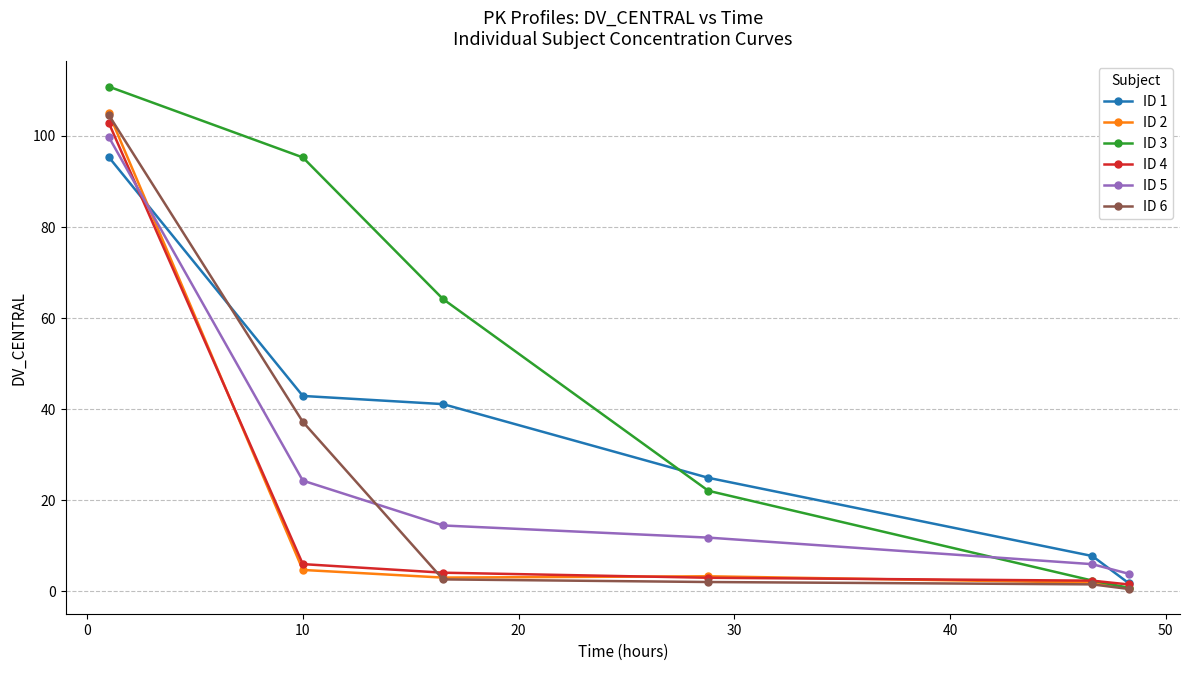

How many data points in ID 3 are less than 64?

3